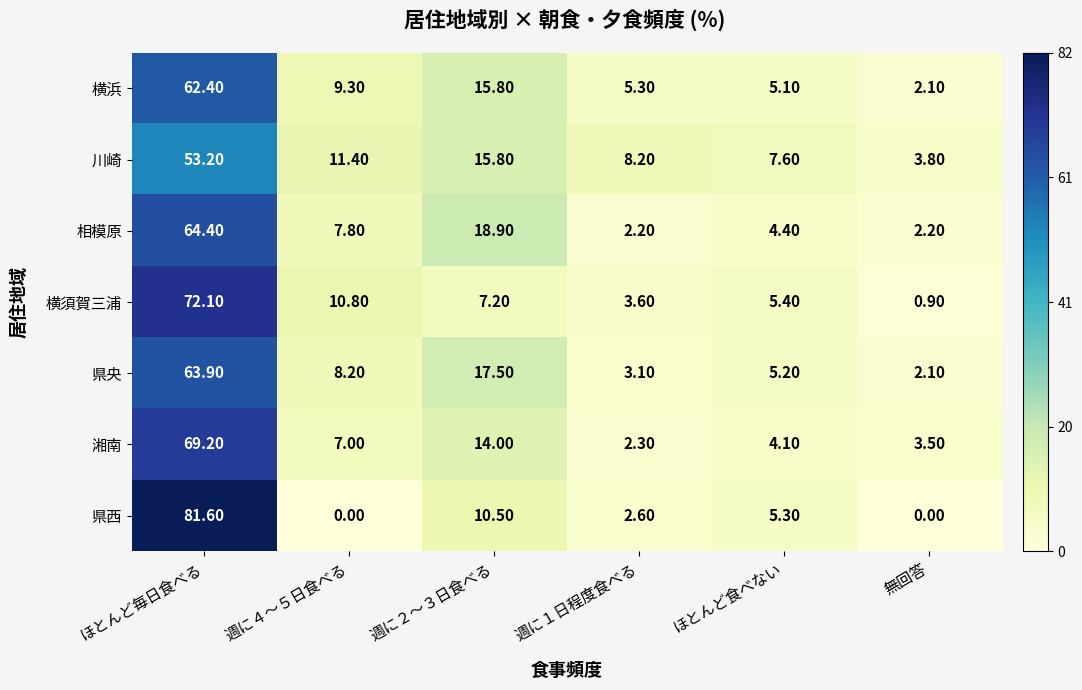

At which label does 湘南 first exceed 7?

ほとんど毎日食べる